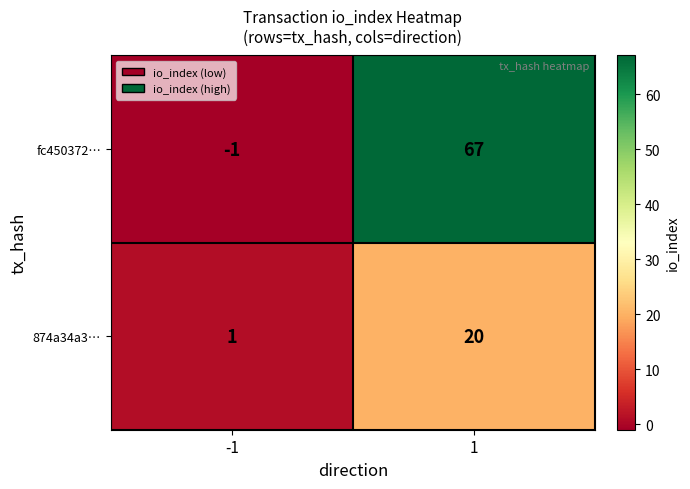

Reading left to right, transcribe all the data shown in this chart.

fc450372…: -1	67
874a34a3…: 1	20